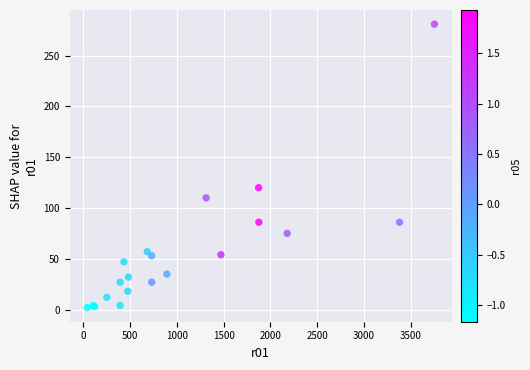

What Y value in the scatter plot is closest to 141?

120